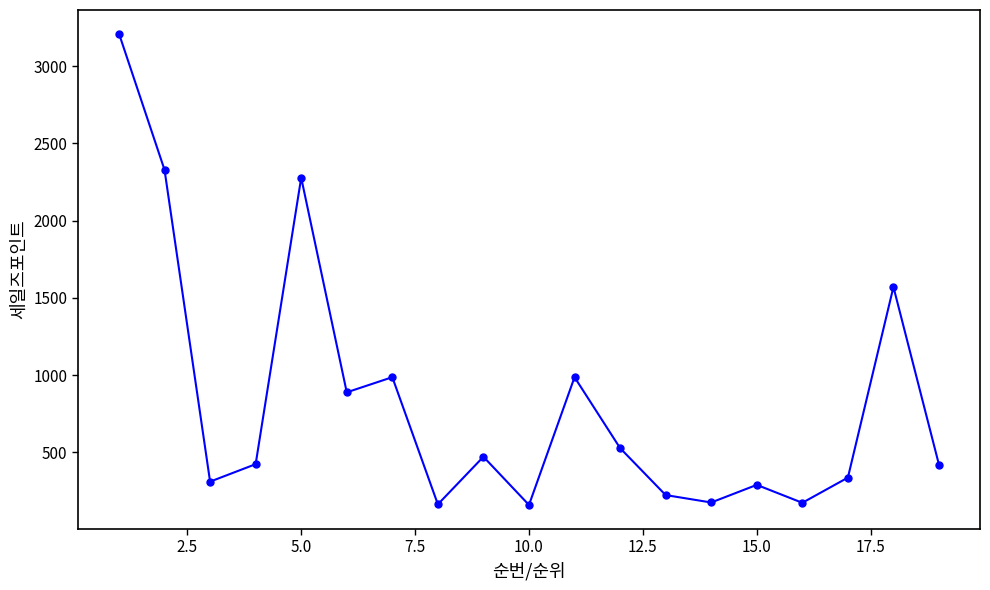

What is the value of the 1st point from the left?

3210